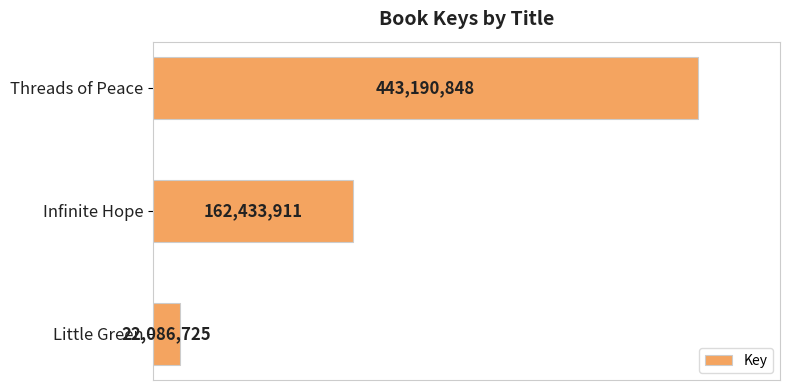

What is the smallest value displayed?

22086725